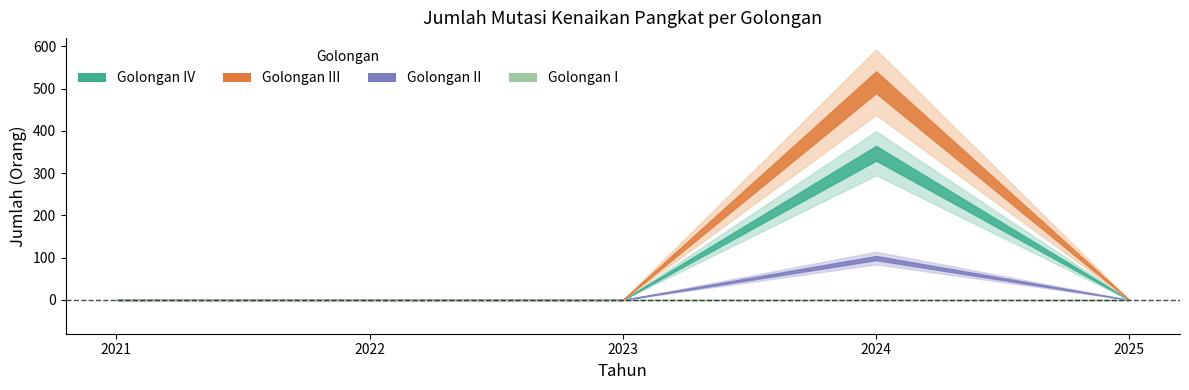

Is it true that Golongan II equals 0 at 2023?

True